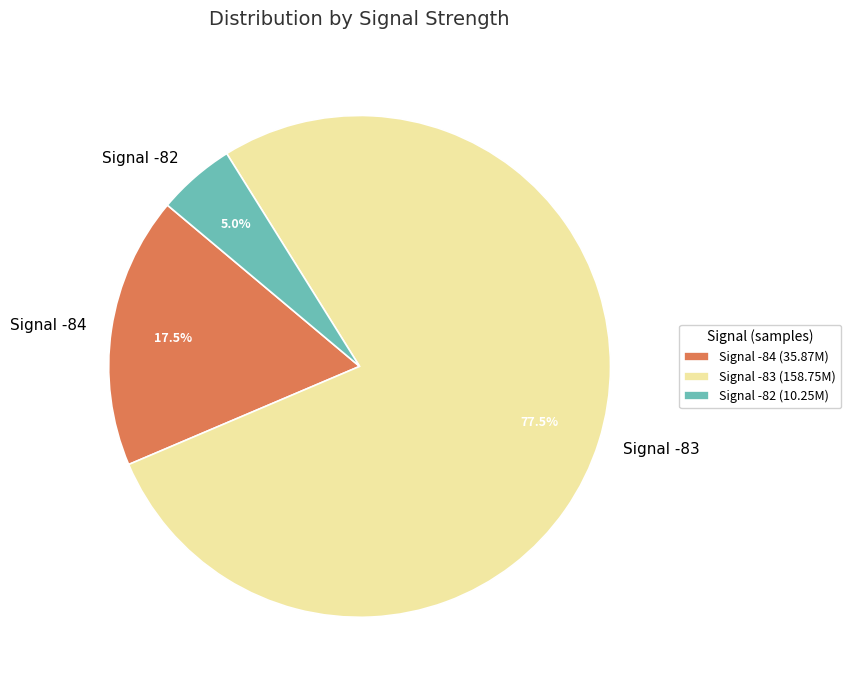

Is there any slice that represents more than half of the pie?

Yes